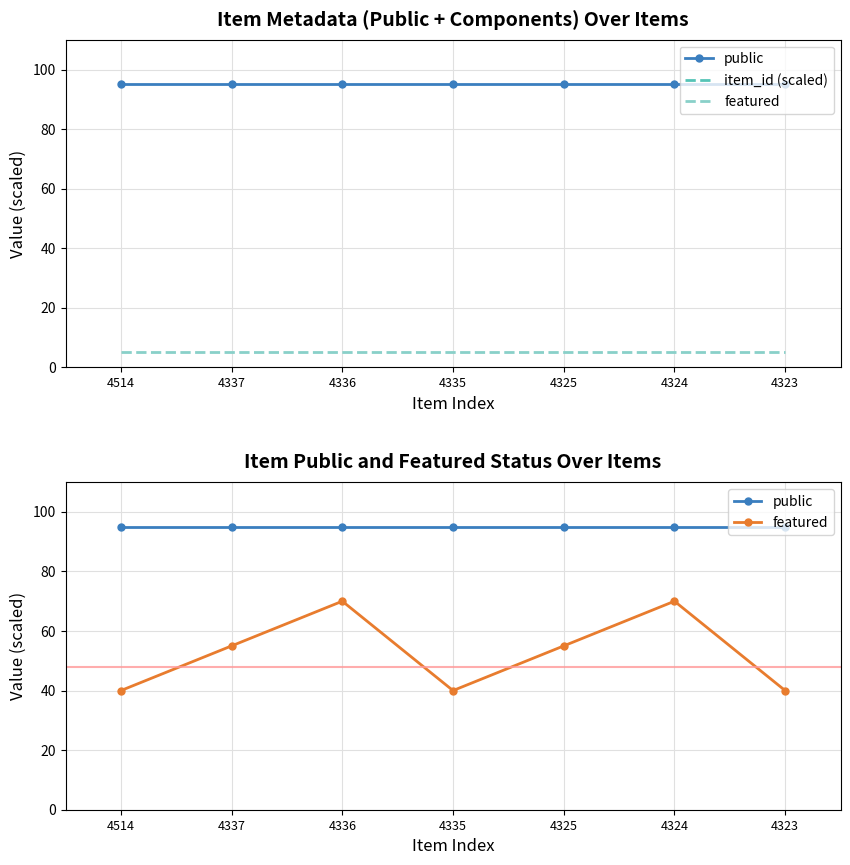

Which label corresponds to the smallest value in the chart?

4514